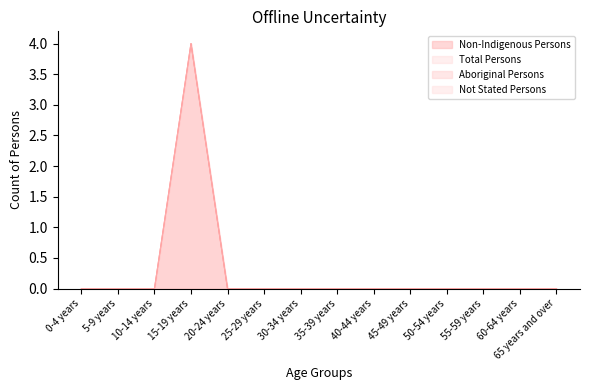

At how many categories does at least one series exceed 0?

1